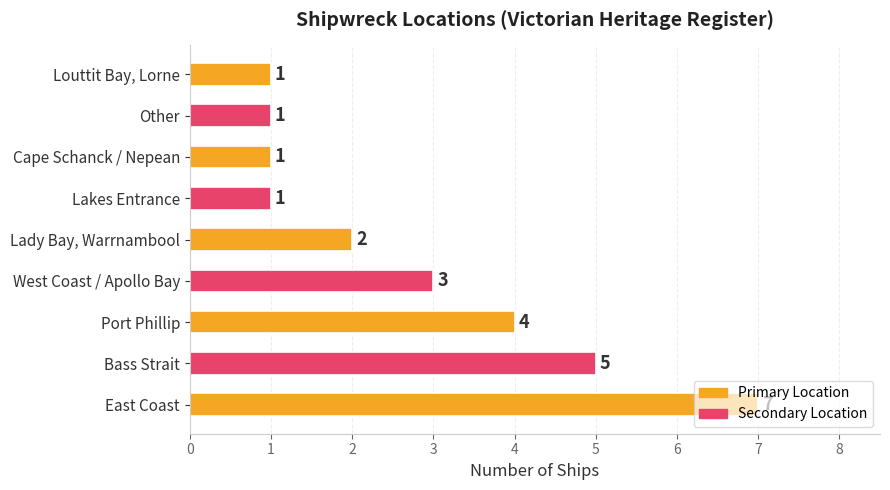

Approximately how many times larger is the value at Port Phillip compared to Louttit Bay, Lorne?

4.0